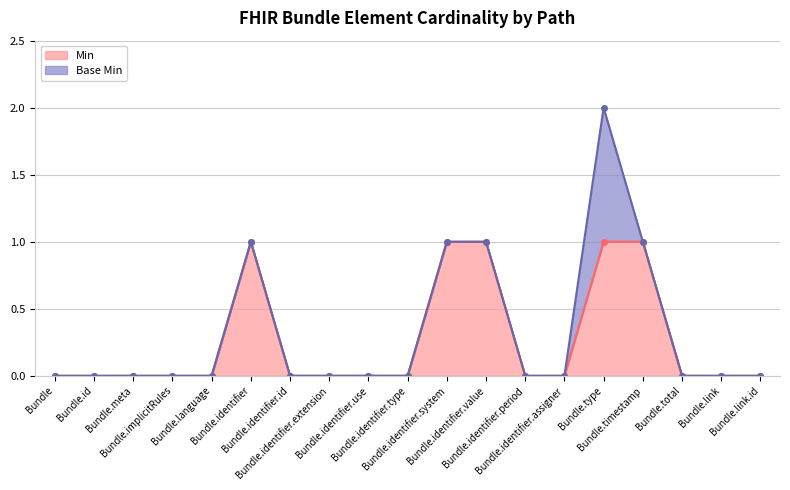

How many points are higher than both their immediate neighbors (excluding endpoints)?

1